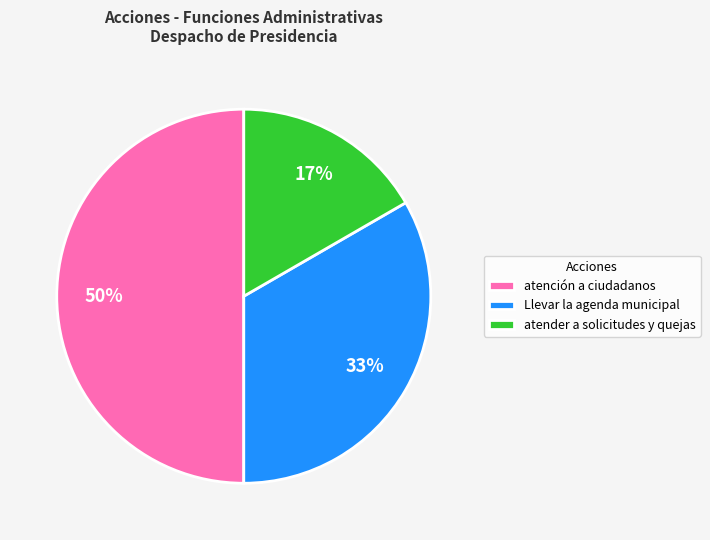

Rank the categories by value from lowest to highest.

atender a solicitudes y quejas, Llevar la agenda municipal, atención a ciudadanos